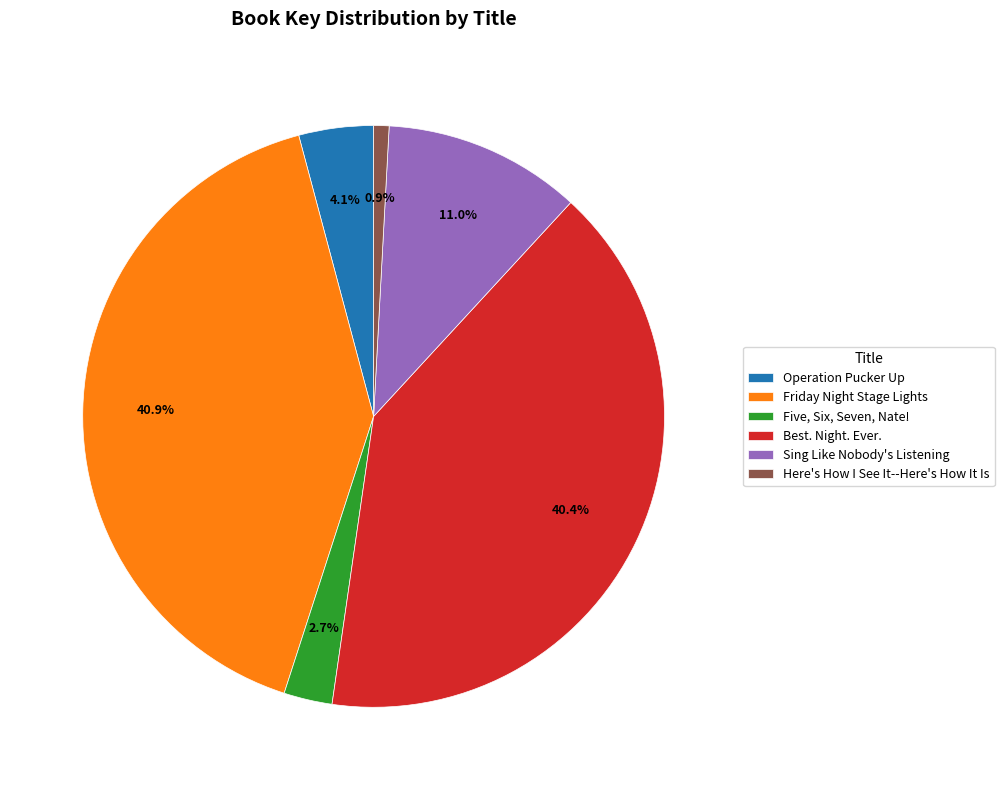

The Friday Night Stage Lights slice represents 41% of the pie. True or false?

True